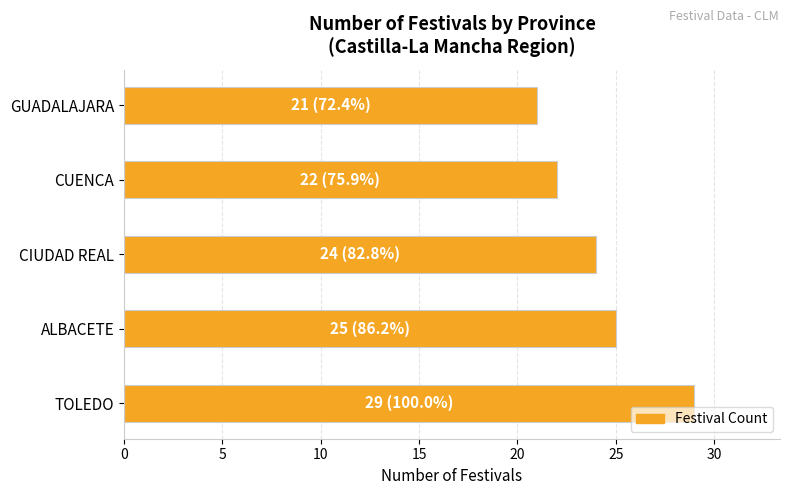

Reading top to bottom, transcribe all the data shown in this chart.

21	22	24	25	29